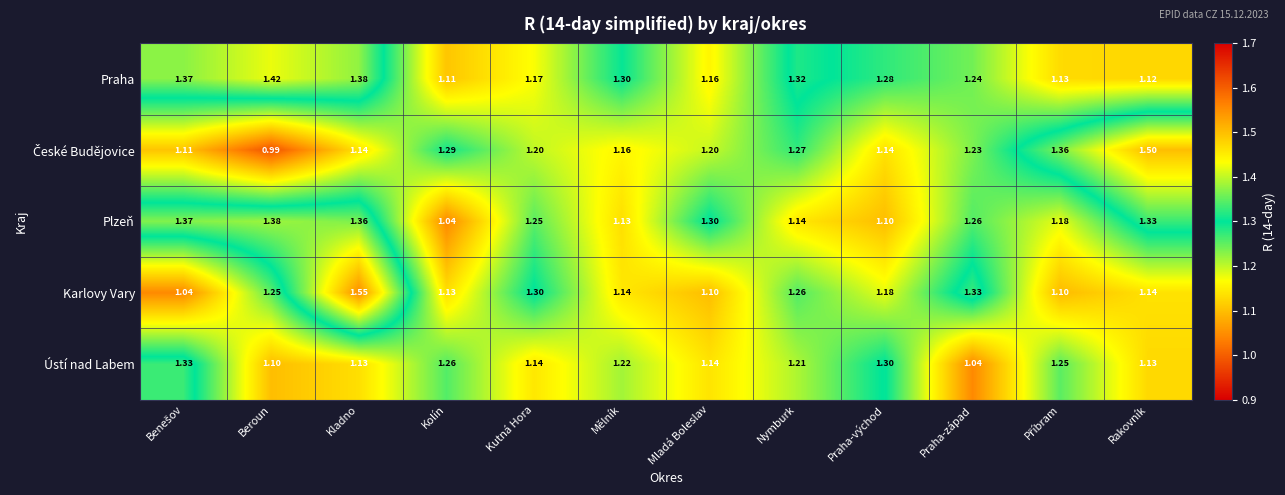

Which series has the largest total across all categories?

Praha